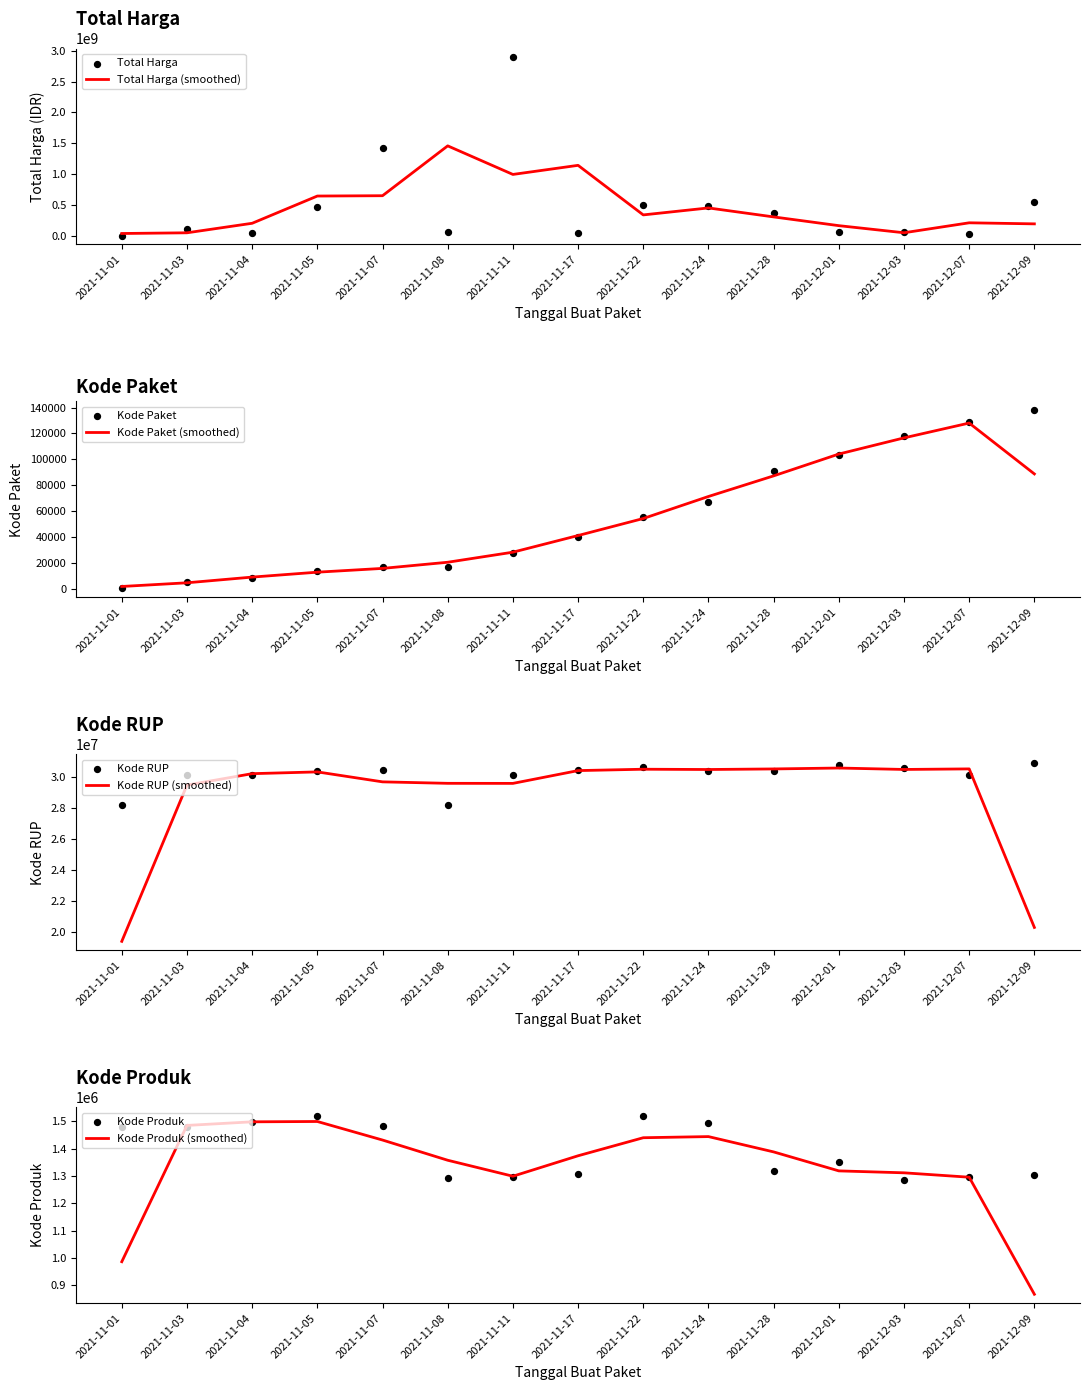

What is the total value across all series at 2021-11-03?

130344974